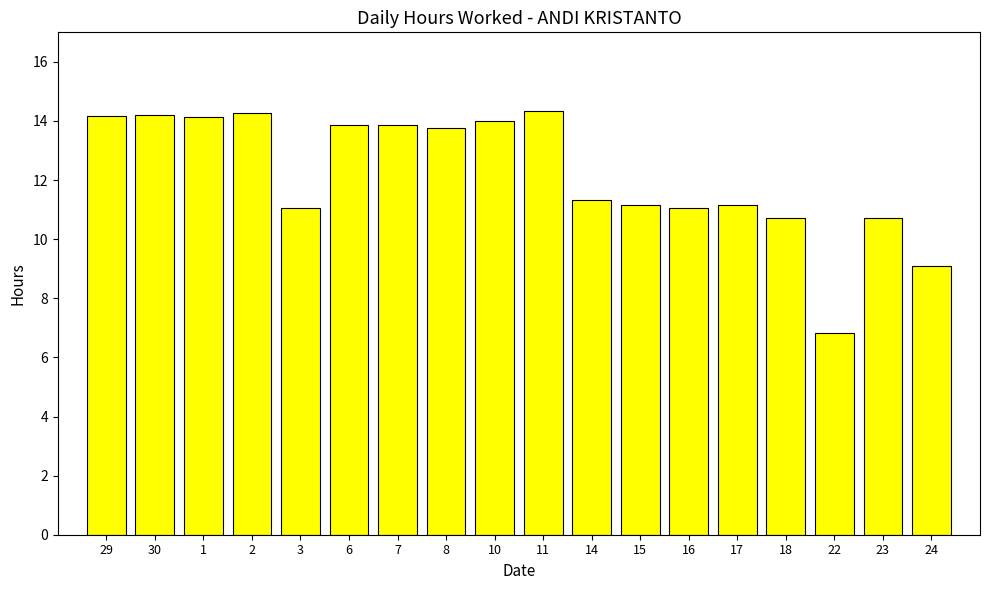

Is it true that the value at 7 is 18.5?

False